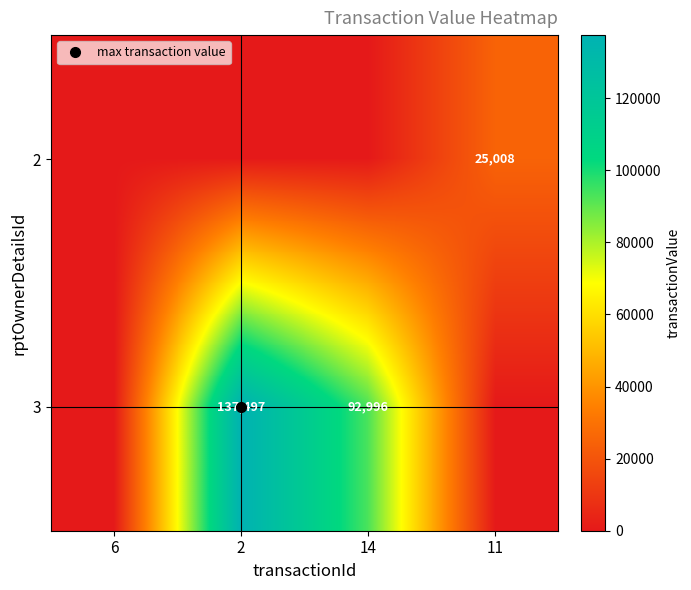

At which category is the sum across all series the highest?

2